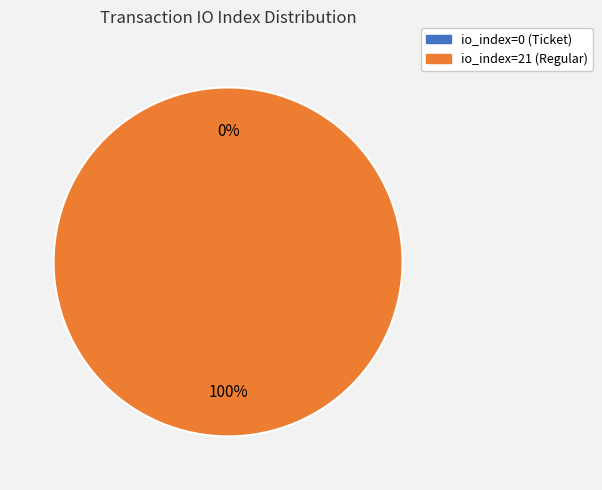

What percentage is the io_index=21 (Regular) slice, to the nearest percent?

100%